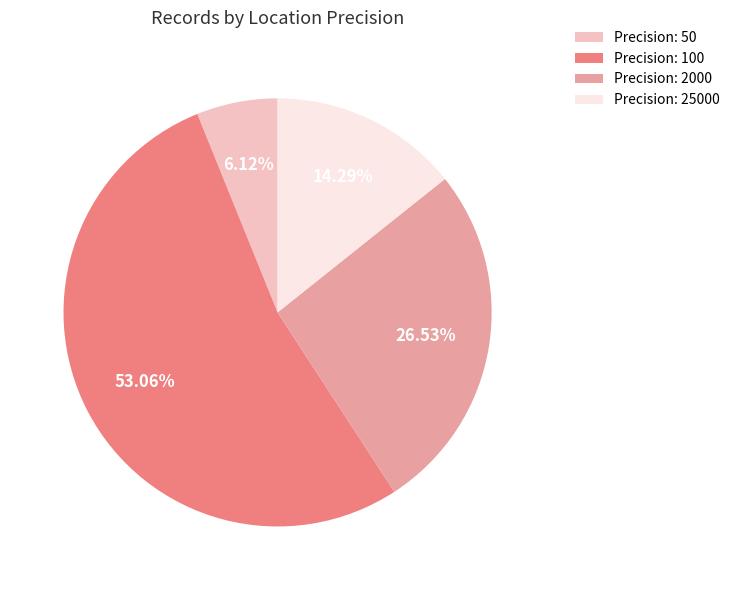

Count the number of slices in the pie.

4